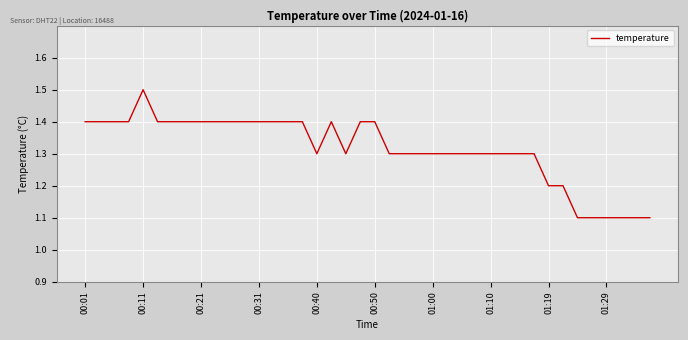

What is the minimum value shown in the chart?

1.1